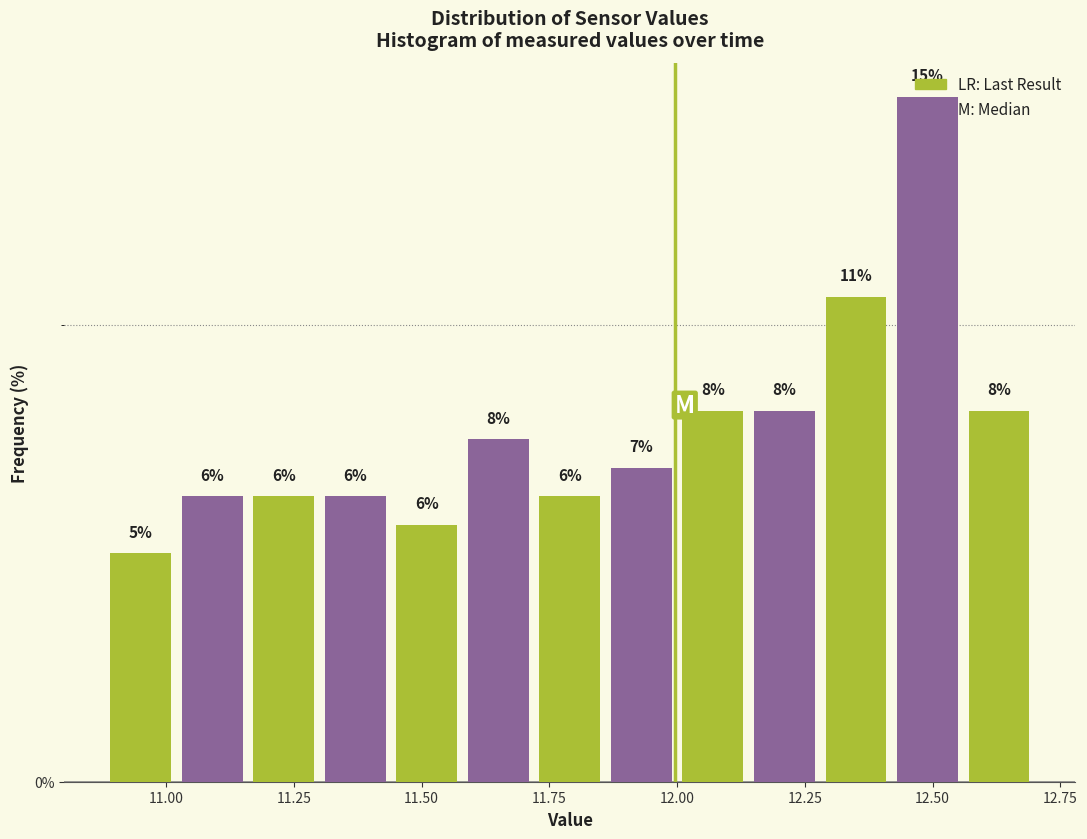

Read against the x-axis, roughly where is the centre of the tallest bar?

12.50